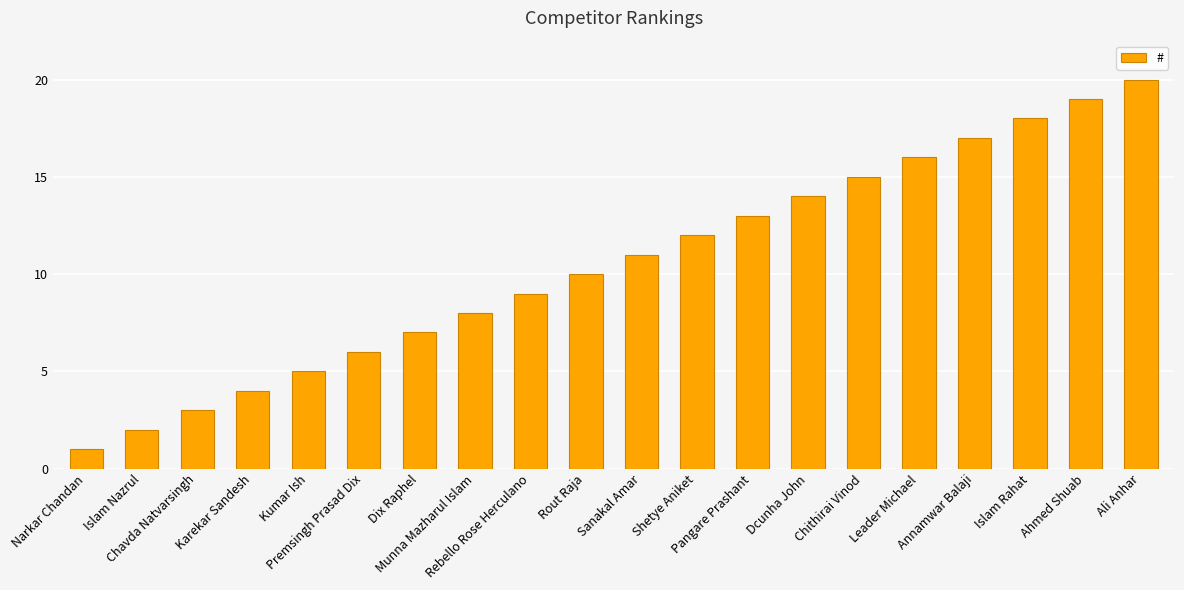

What is the smallest value displayed?

1